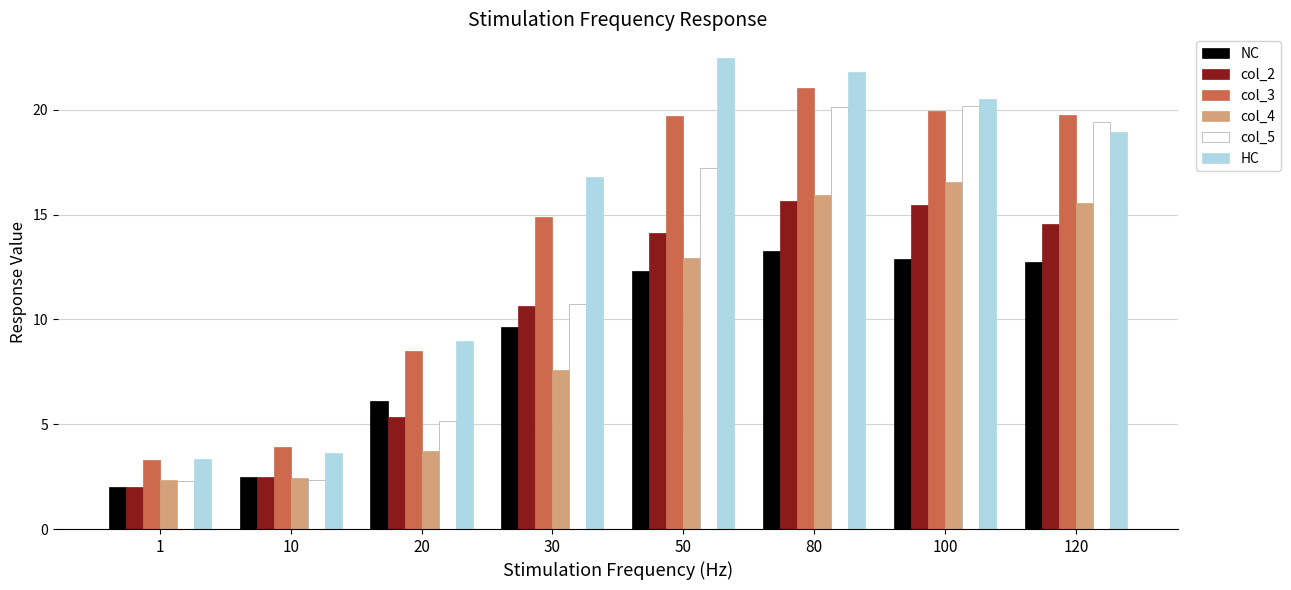

Which series has the largest range (max minus min)?

HC